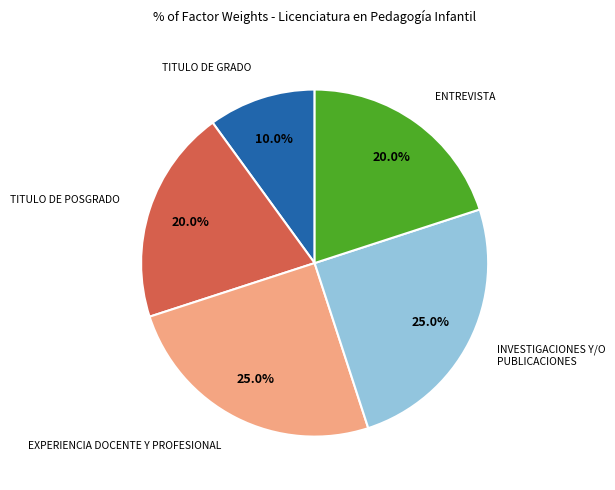

Does any single category account for the majority?

No